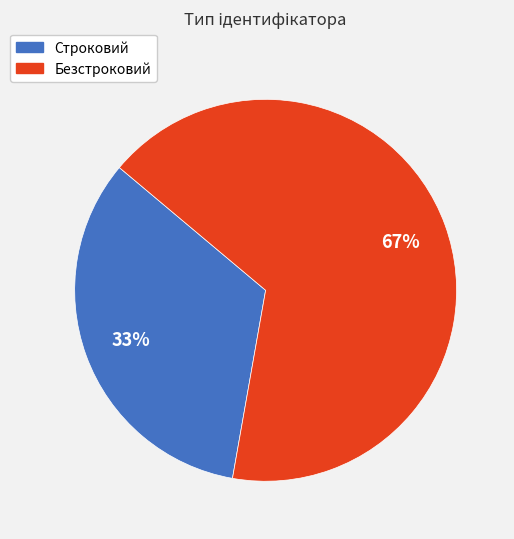

Count the number of slices in the pie.

2